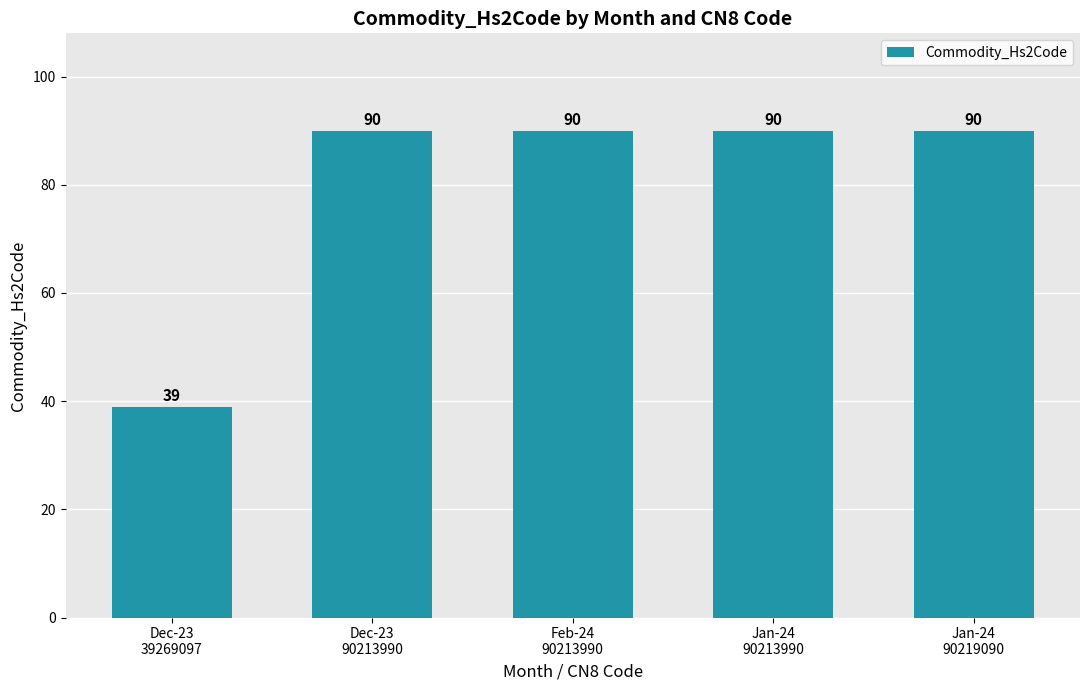

What is the smallest value displayed?

39